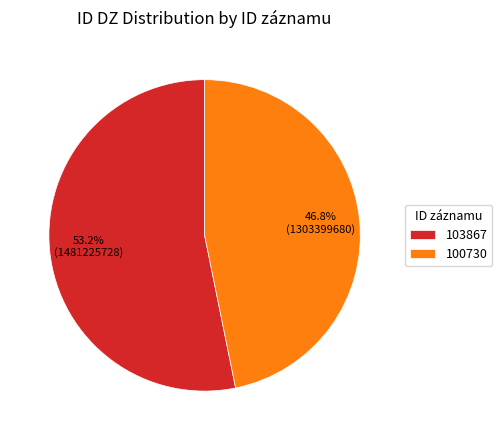

Which slice is the smallest?

100730